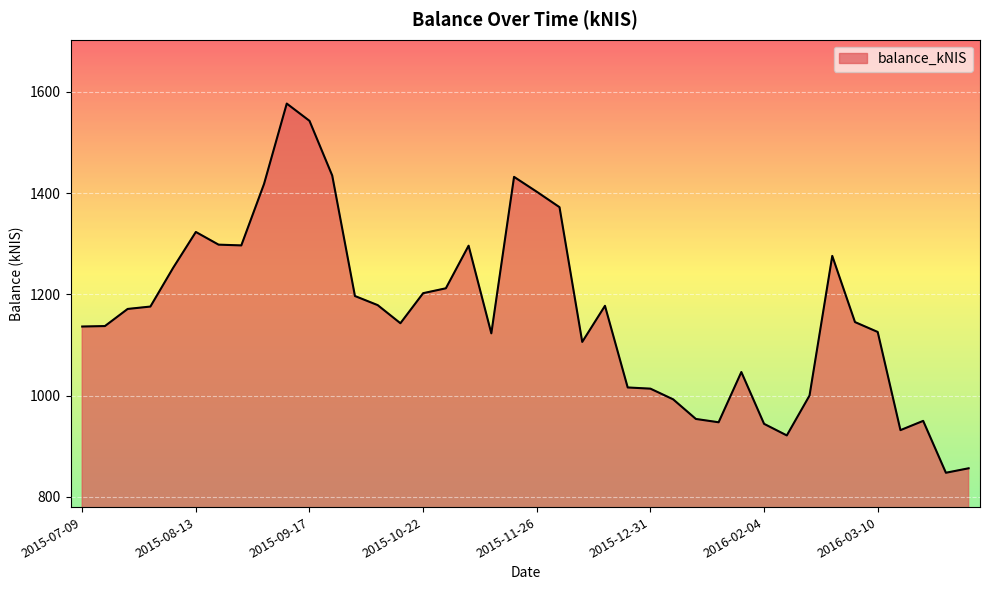

What is the minimum value shown in the chart?

847.6